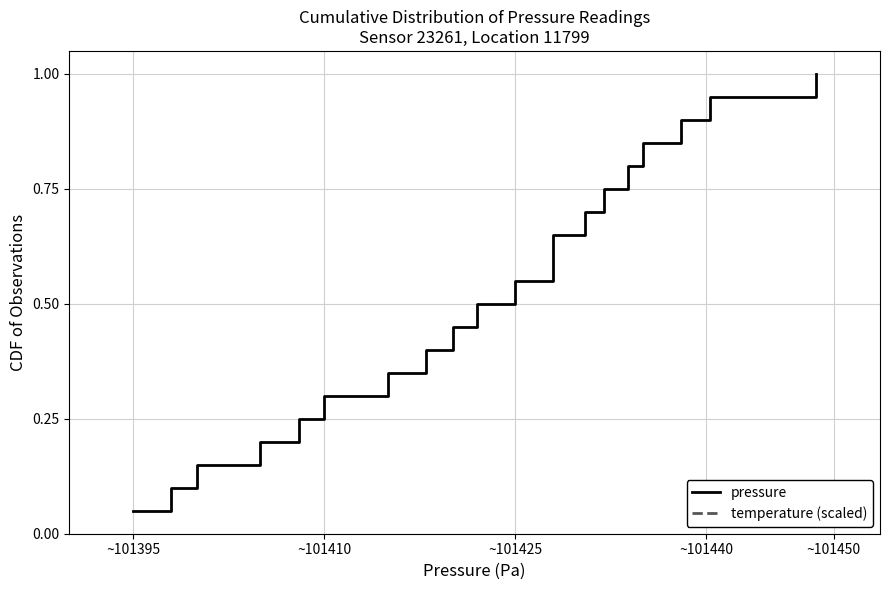

What is the highest value of the pressure series?

1.0